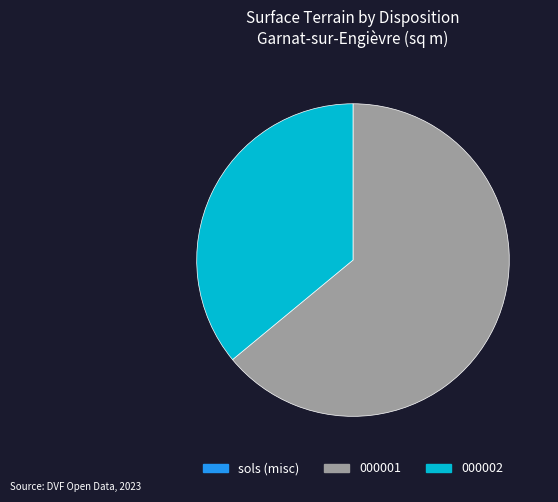

Is there any slice that represents more than half of the pie?

Yes